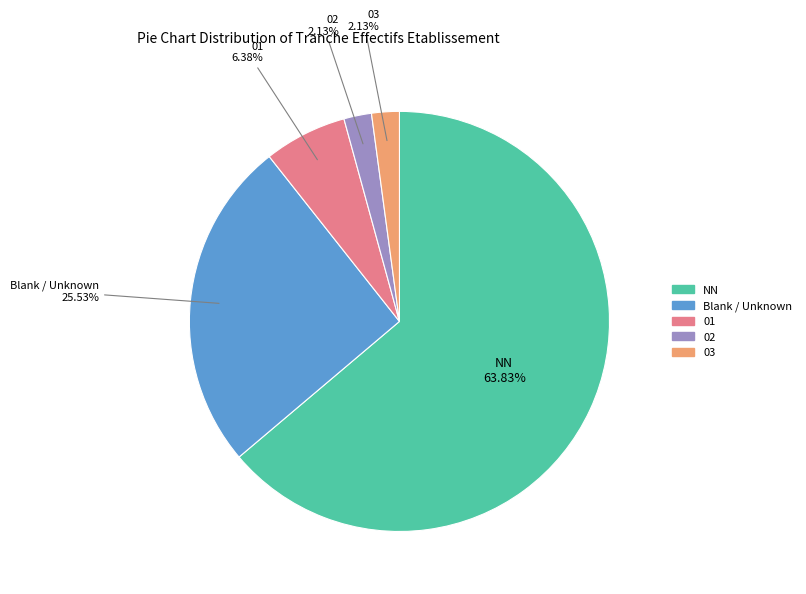

Is there a majority slice in this chart?

Yes